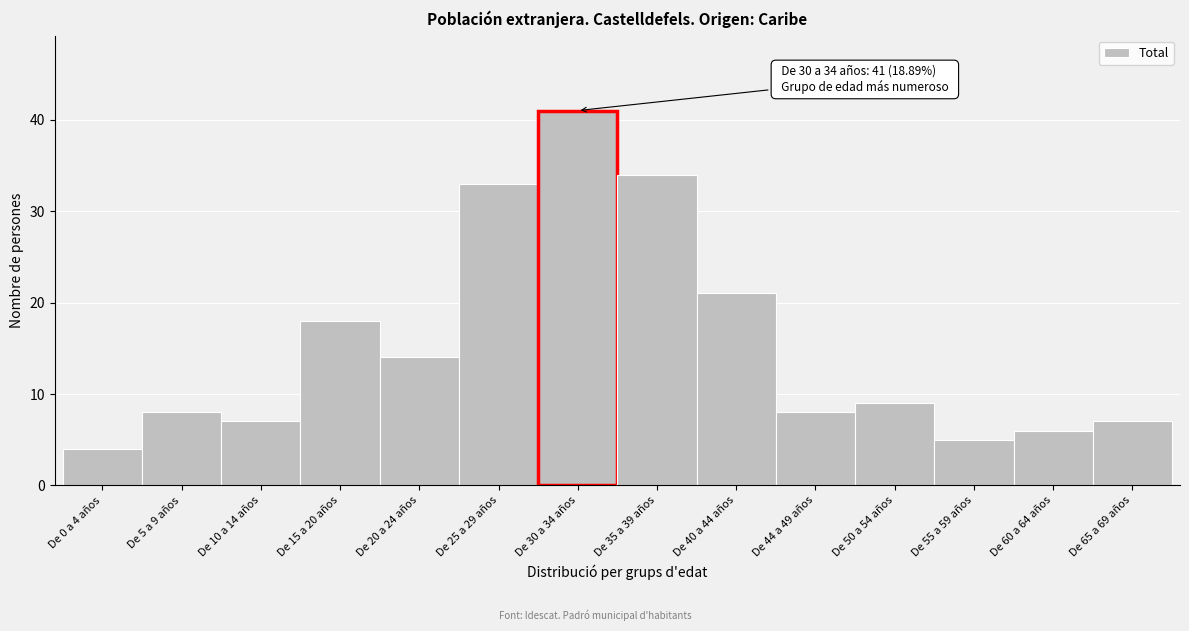

Reading left to right, extract all data points from this chart.

De 0 a 4 años=4	De 5 a 9 años=8	De 10 a 14 años=7	De 15 a 20 años=18	De 20 a 24 años=14	De 25 a 29 años=33	De 30 a 34 años=41	De 35 a 39 años=34	De 40 a 44 años=21	De 44 a 49 años=8	De 50 a 54 años=9	De 55 a 59 años=5	De 60 a 64 años=6	De 65 a 69 años=7